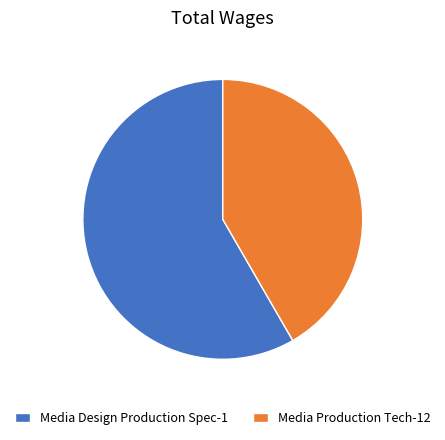

What is the ratio of the value at Media Production Tech-12 to the value at Media Design Production Spec-1?

0.7